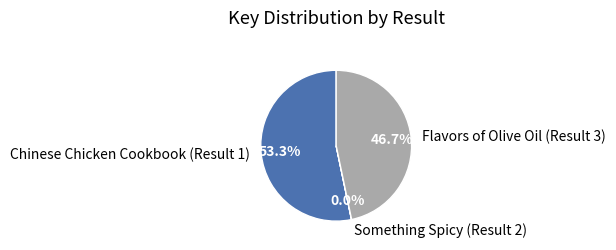

Which slice is the largest?

Chinese Chicken Cookbook (Result 1)